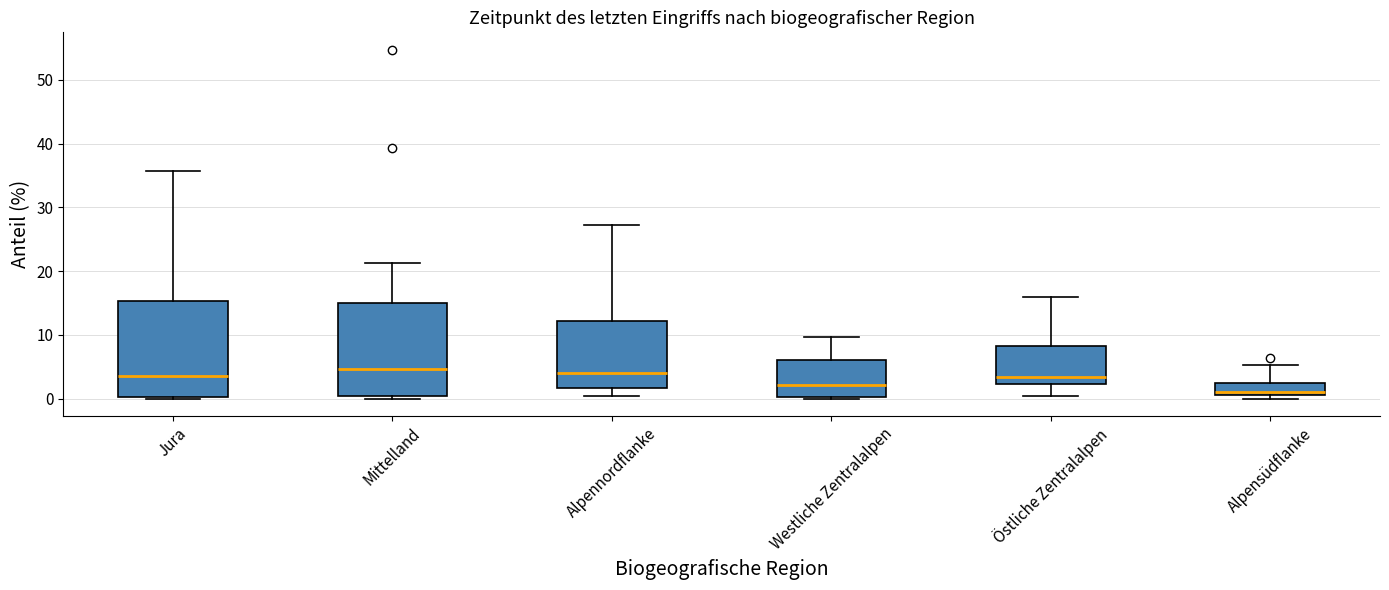

Where is the upper edge of the box for Alpensüdflanke on the y-axis? The values are not printed on the chart, so give them approximately, as read against the axis.

2